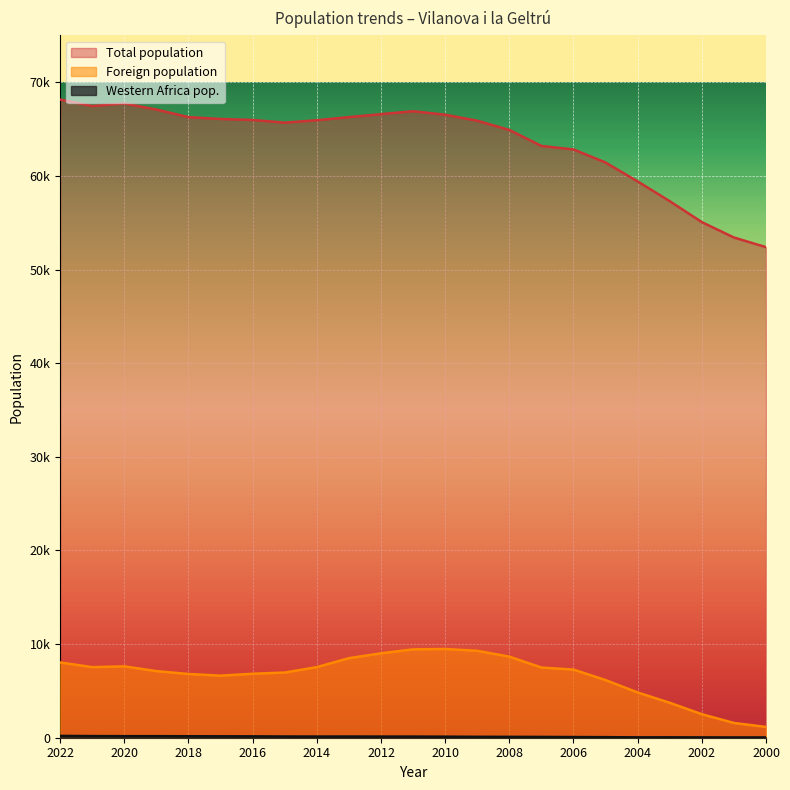

True or false: Western Africa pop. and Total population intersect in this chart.

False